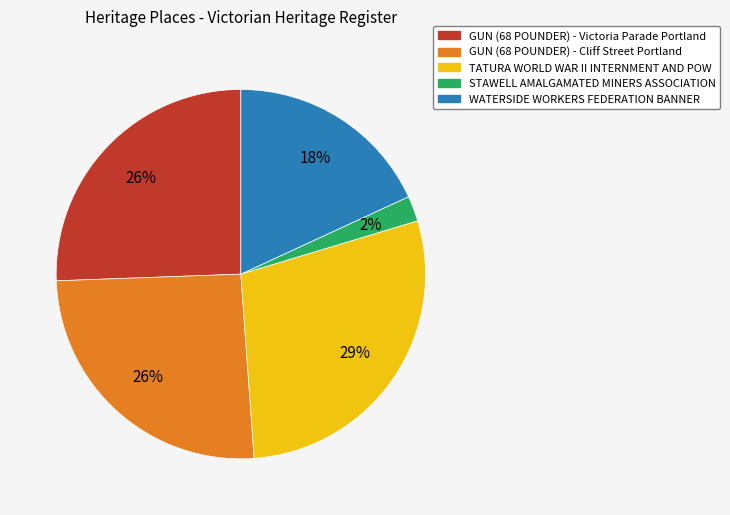

Is there a majority slice in this chart?

No